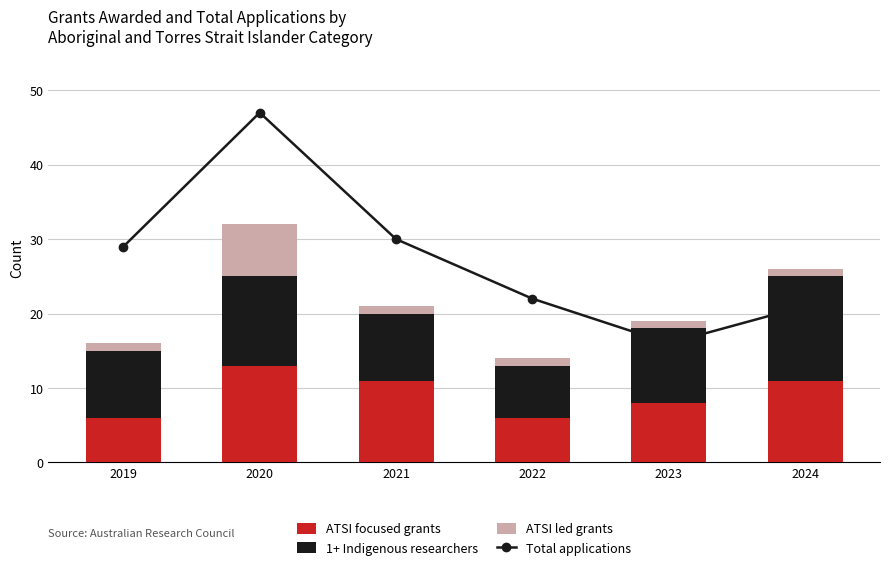

The value of Total Applications at 2023 is 11. True or false?

False